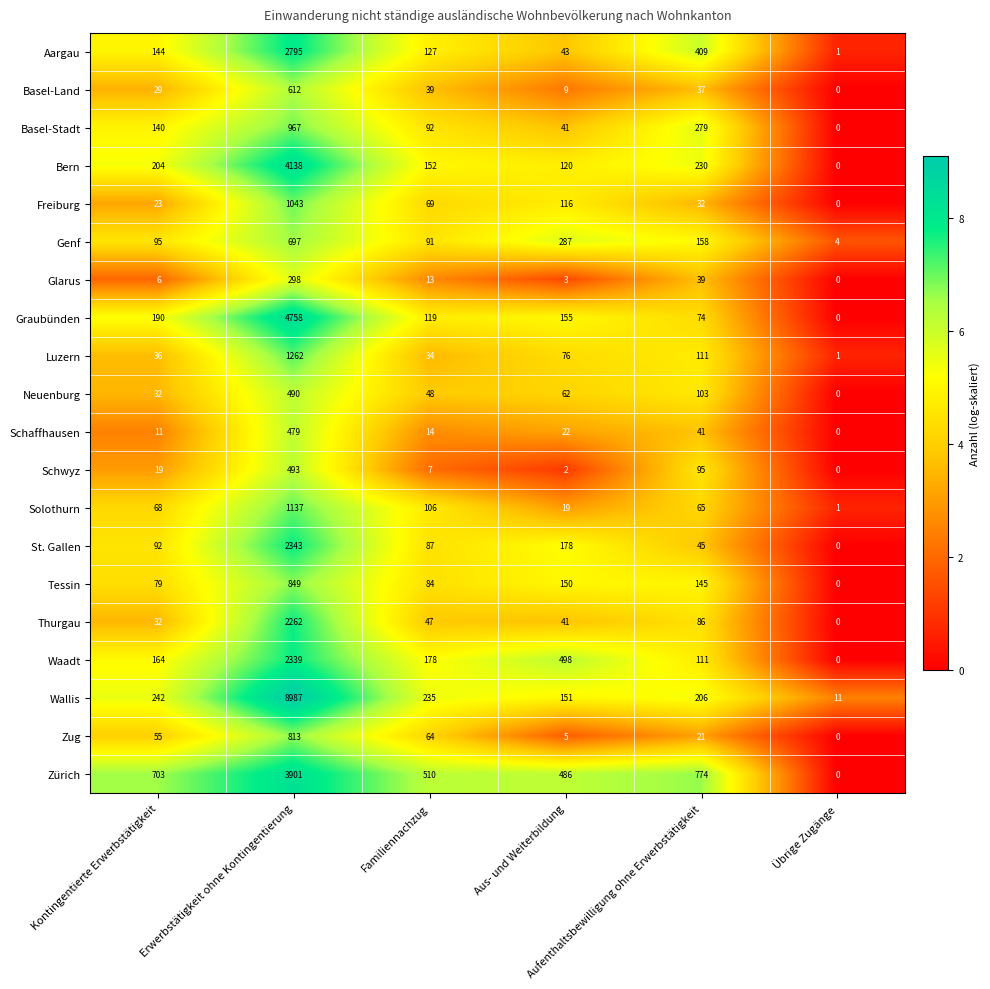

Which series has the widest spread of values?

Wallis